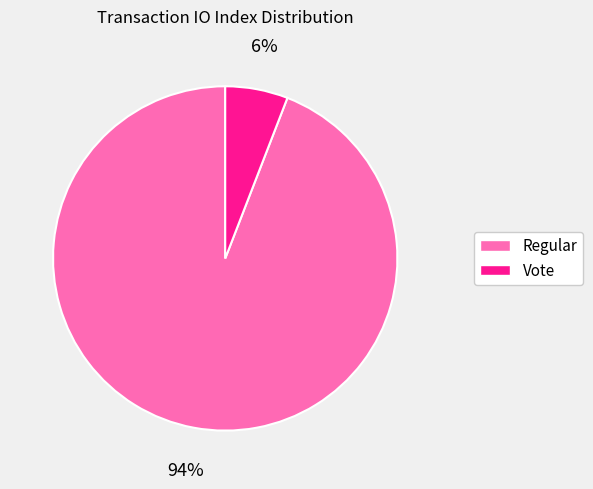

Rank the categories by value from highest to lowest.

Regular, Vote